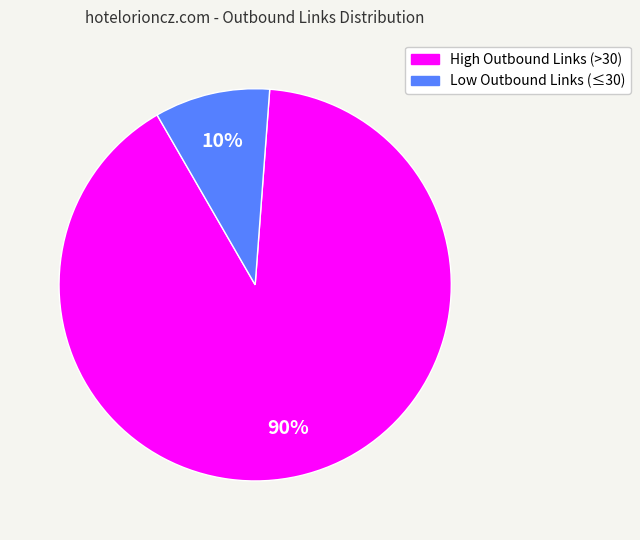

Does any single category account for the majority?

Yes